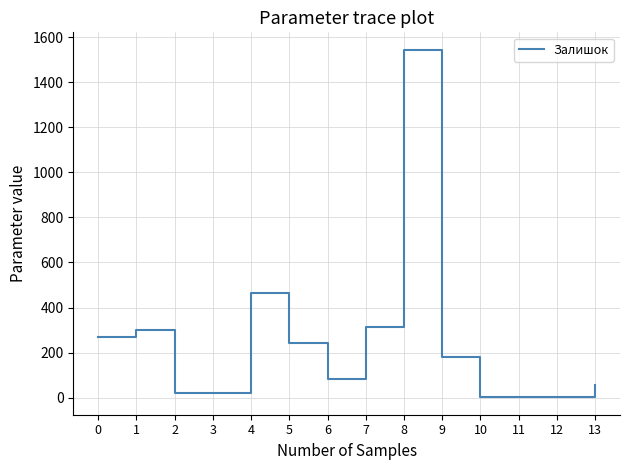

What is the sum of the values at 7 and 8?

1858